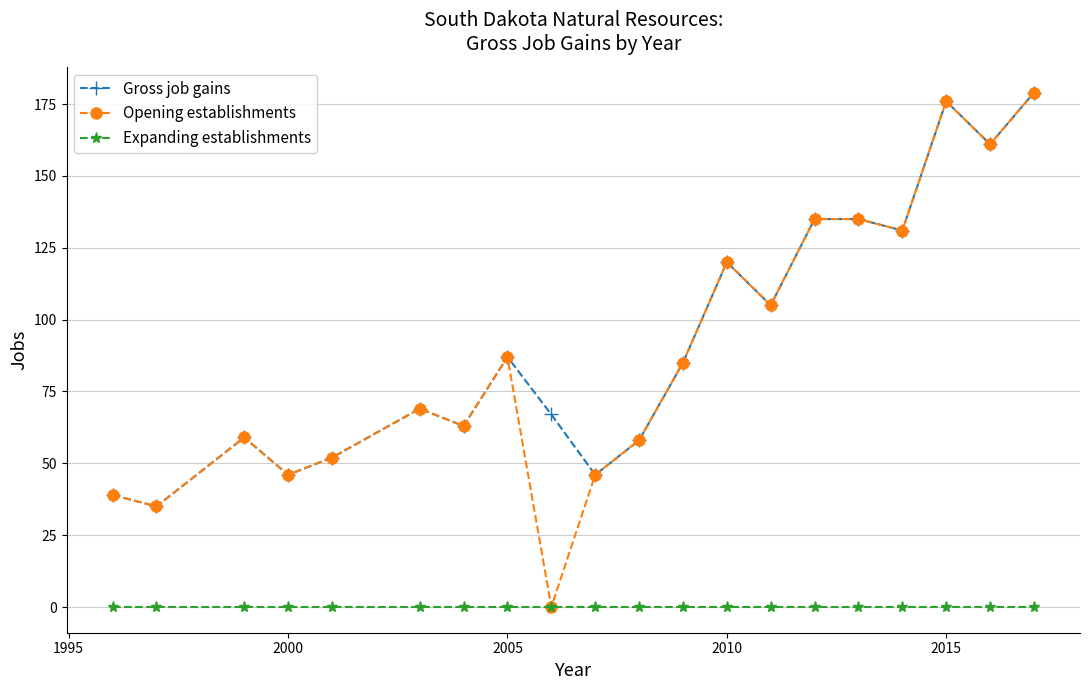

Which series has the widest spread of values?

Opening establishments